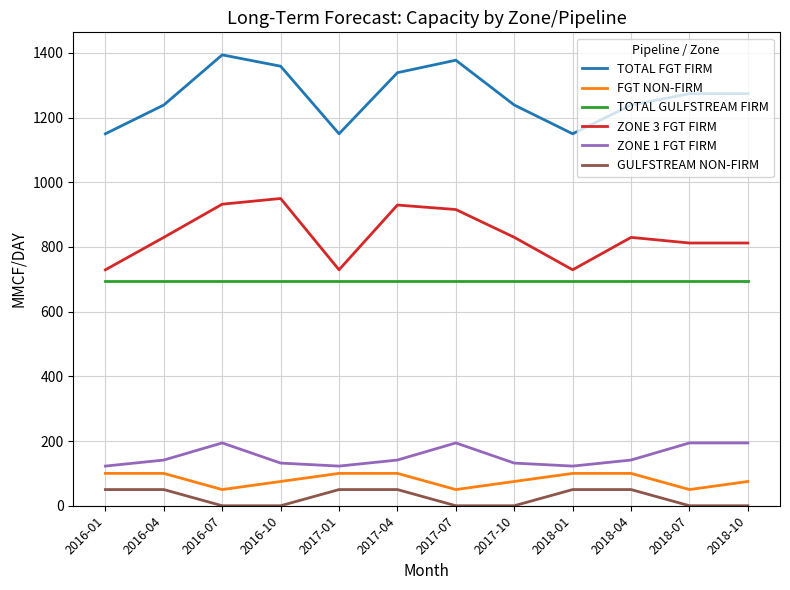

The value of TOTAL GULFSTREAM FIRM at 2017-07 is 695.0. True or false?

True